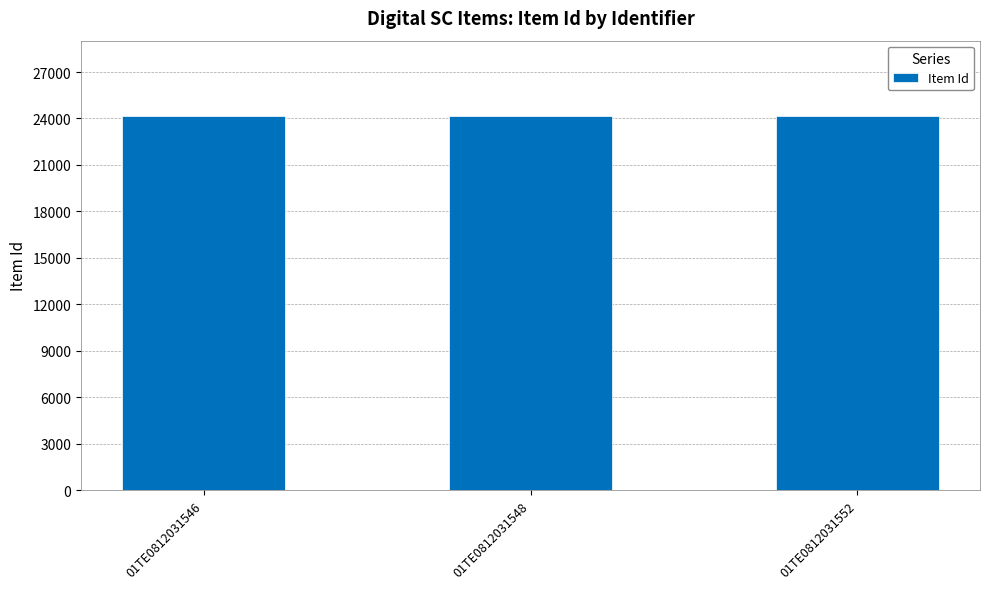

Approximately how many times larger is the value at 01TE0812031546 compared to 01TE0812031548?

1.0